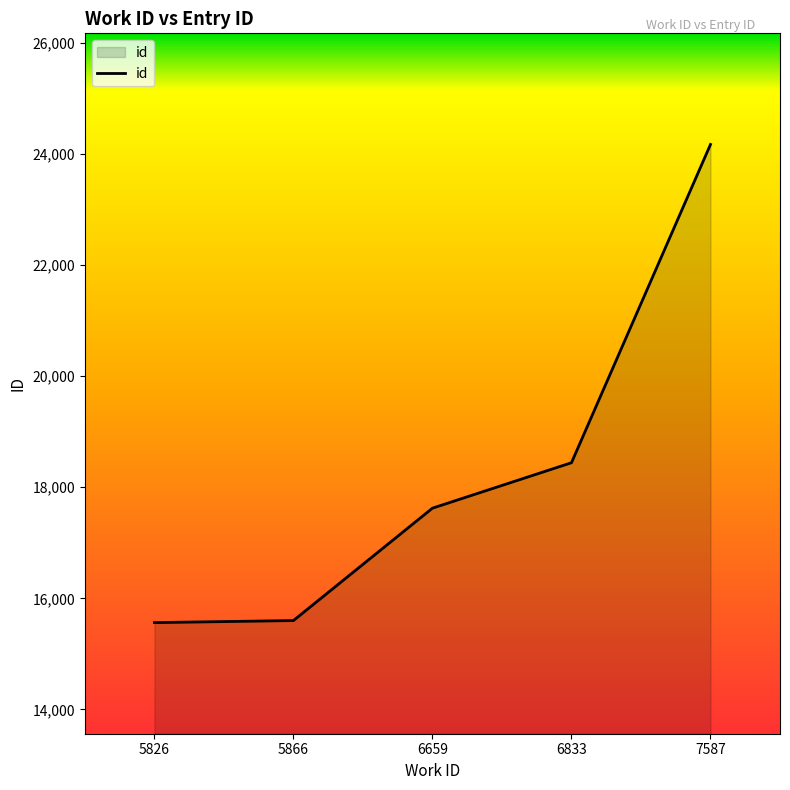

At which category does the chart reach its peak across all series?

7587